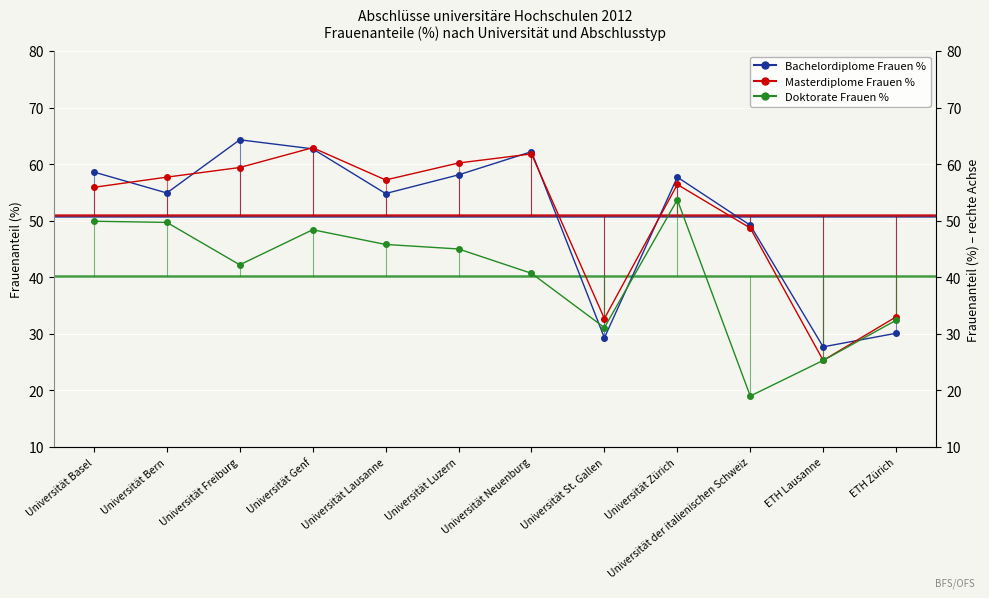

True or false: Bachelordiplome Frauen % and Doktorate Frauen % intersect in this chart.

True